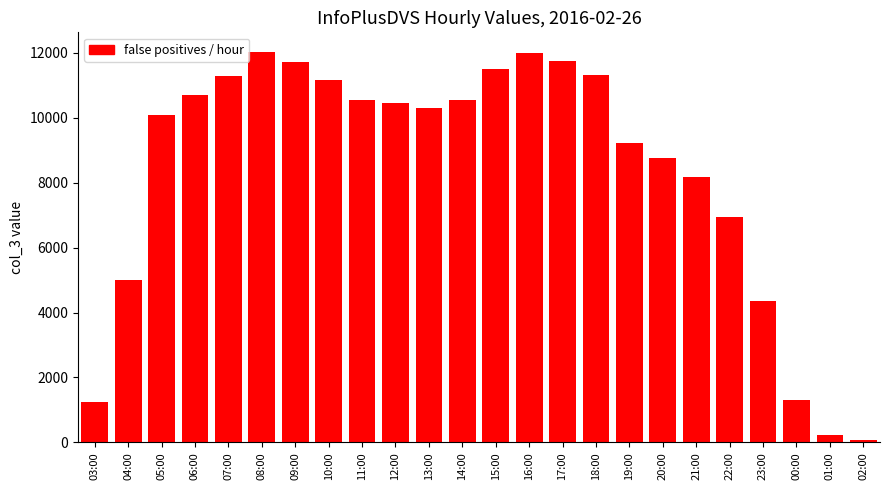

What is the maximum value shown in the chart?

12029